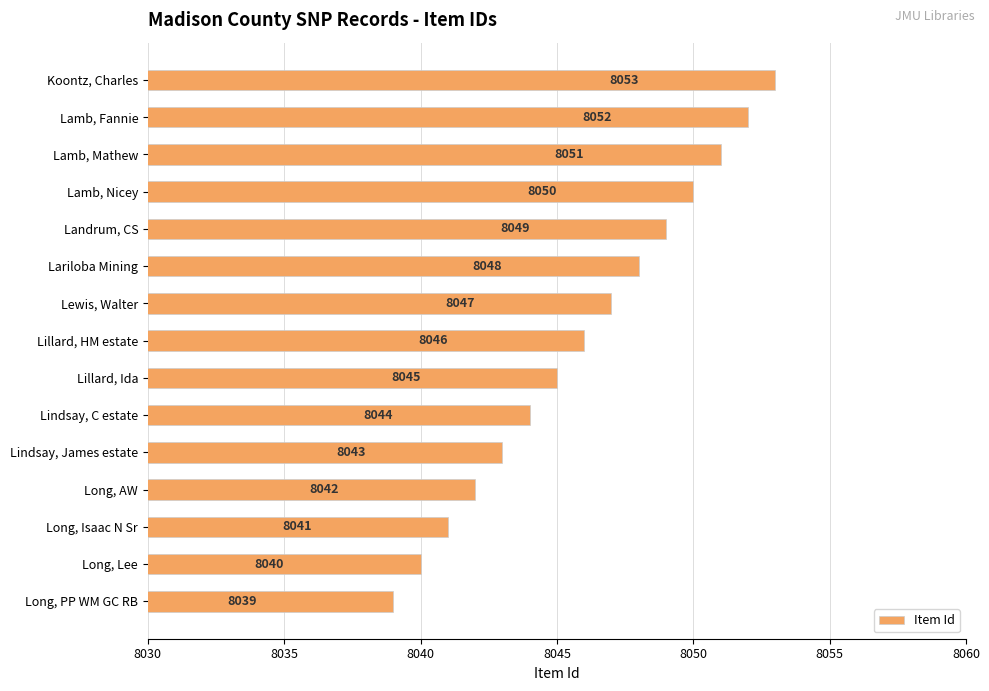

Rank the categories by value from lowest to highest.

Long, PP WM GC RB, Long, Lee, Long, Isaac N Sr, Long, AW, Lindsay, James estate, Lindsay, C estate, Lillard, Ida, Lillard, HM estate, Lewis, Walter, Lariloba Mining, Landrum, CS, Lamb, Nicey, Lamb, Mathew, Lamb, Fannie, Koontz, Charles